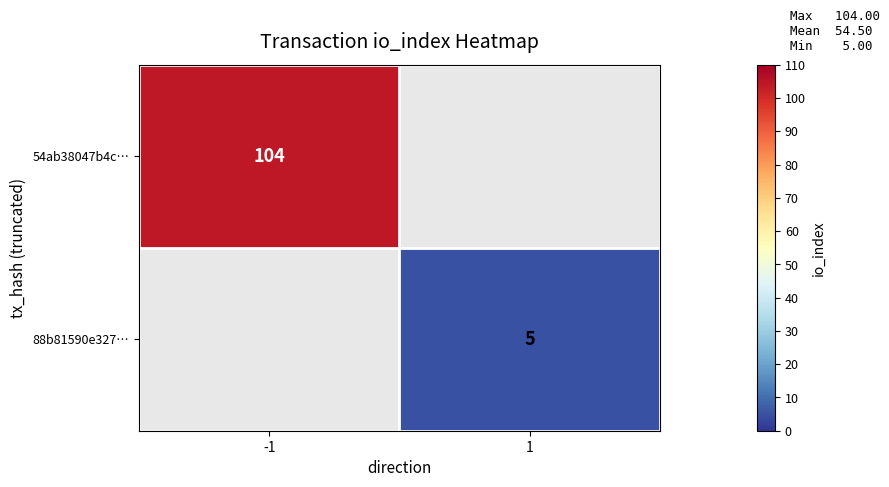

Is it true that 88b81590e327… equals 5 at 1?

True